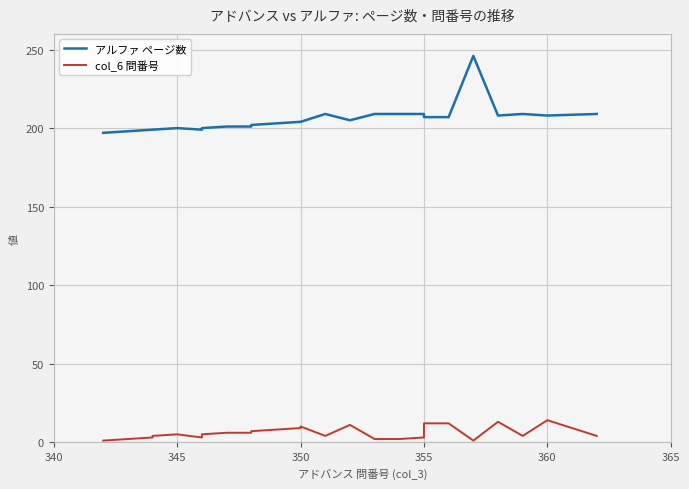

True or false: アルファ ページ数 and col_6 問番号 cross at least once.

False